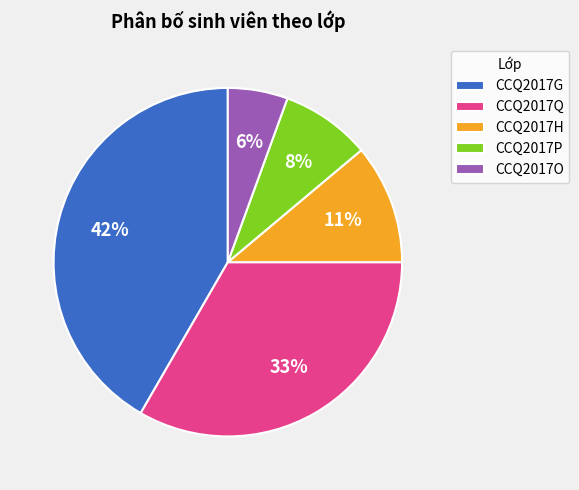

Which has a higher value, CCQ2017H or CCQ2017Q?

CCQ2017Q